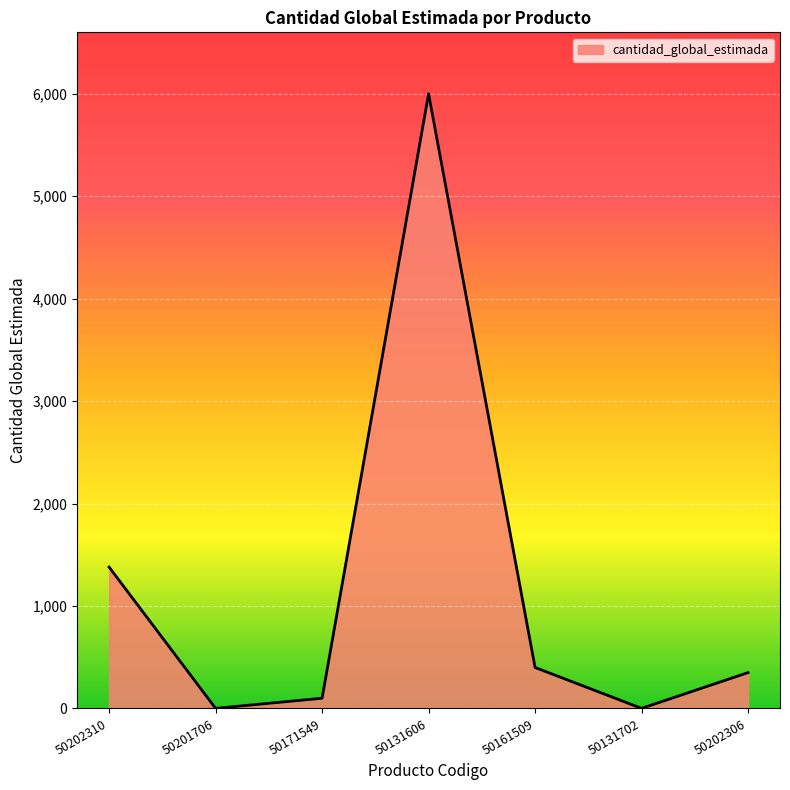

What is the change in value from 50202310 to 50161509?

-980